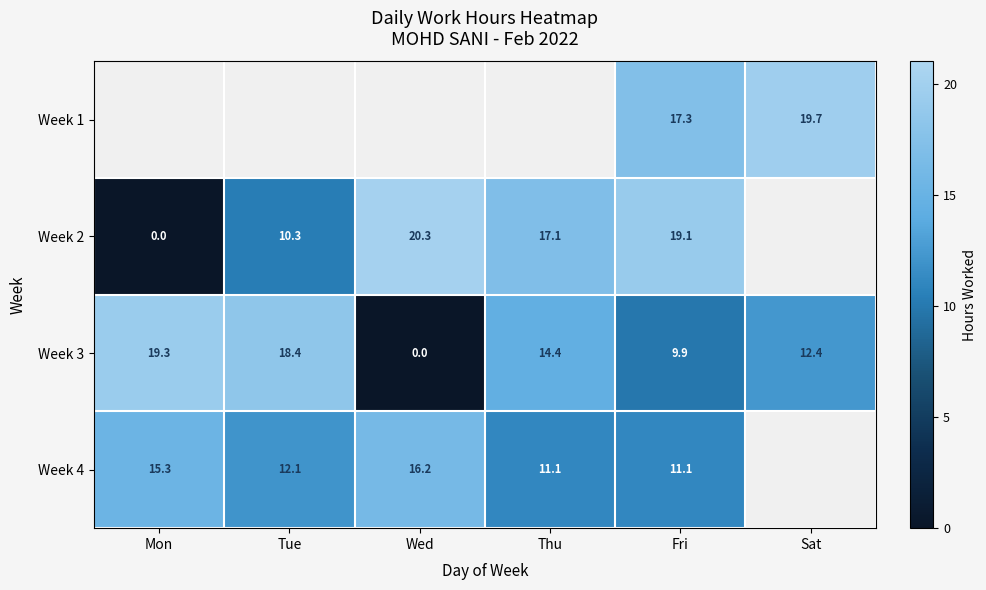

True or false: Week 2 has a value of 5.0 at Tue.

False